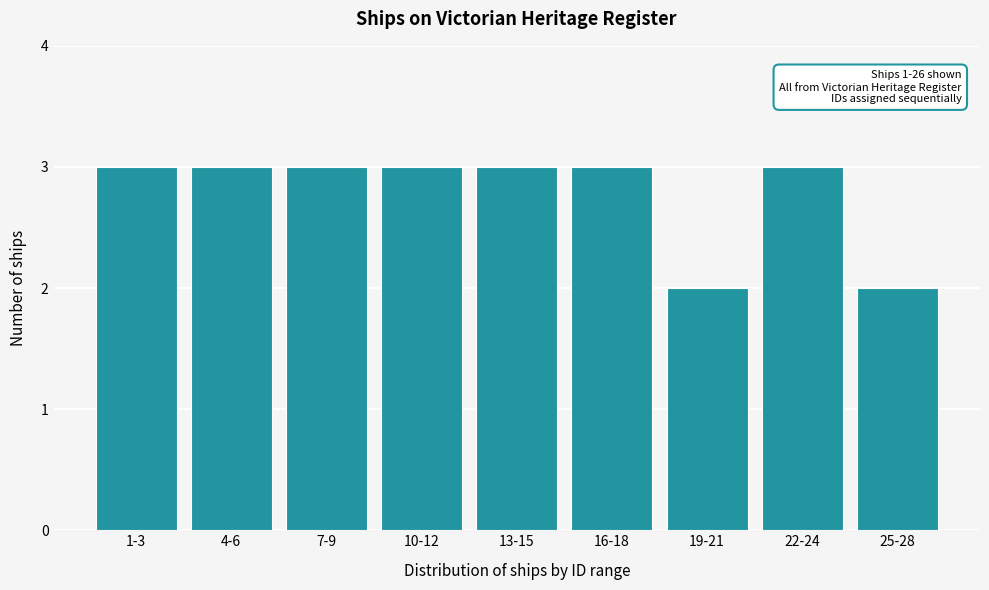

Reading left to right, extract all data points from this chart.

3	3	3	3	3	3	2	3	2